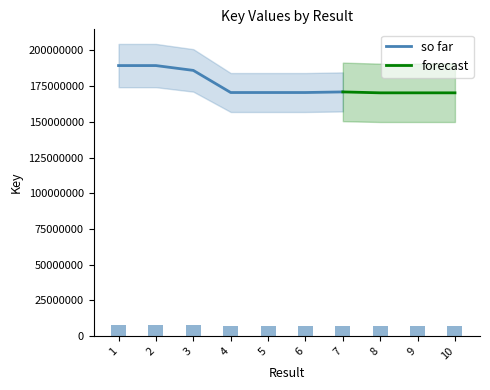

What is the minimum value shown in the chart?

6811461.4